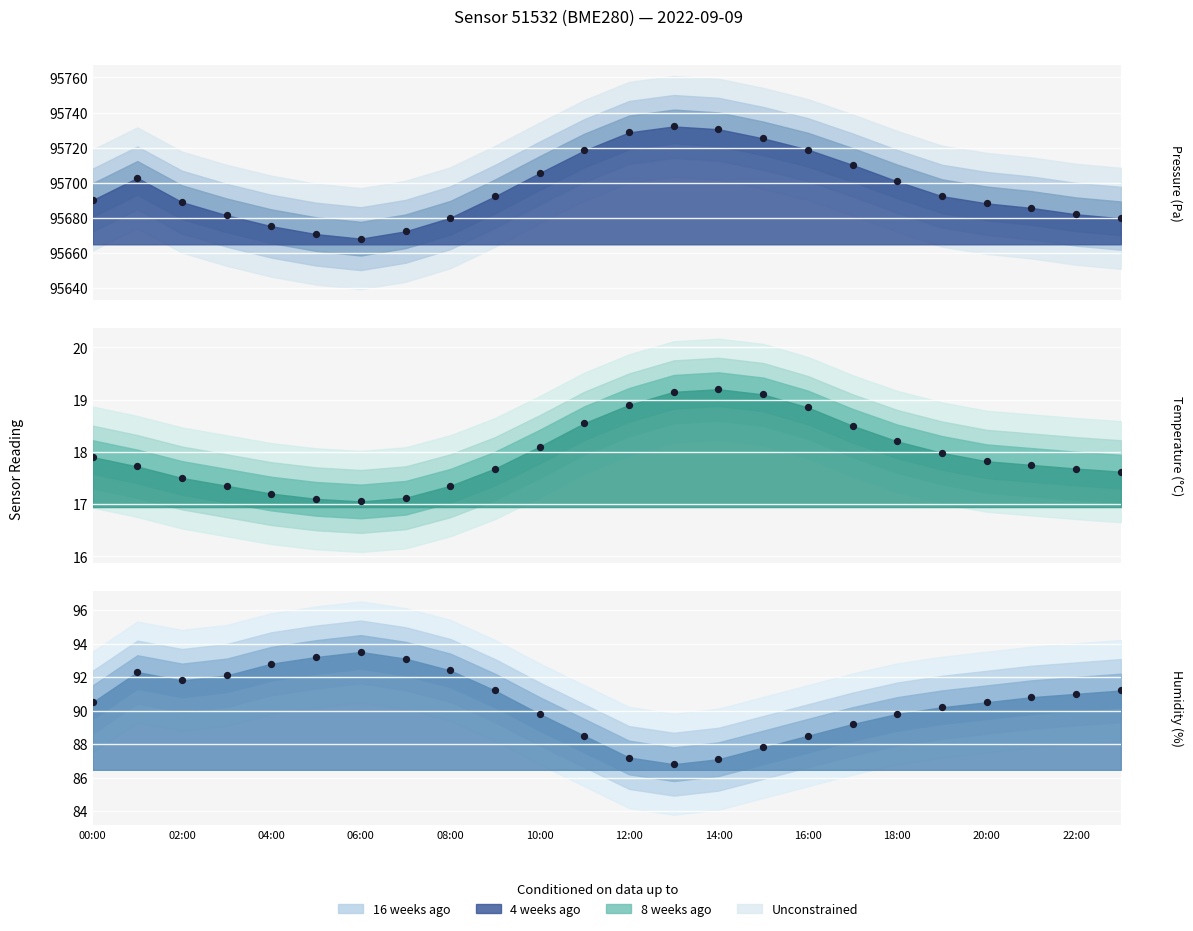

What is the total value across all series at 03:00?

95790.9